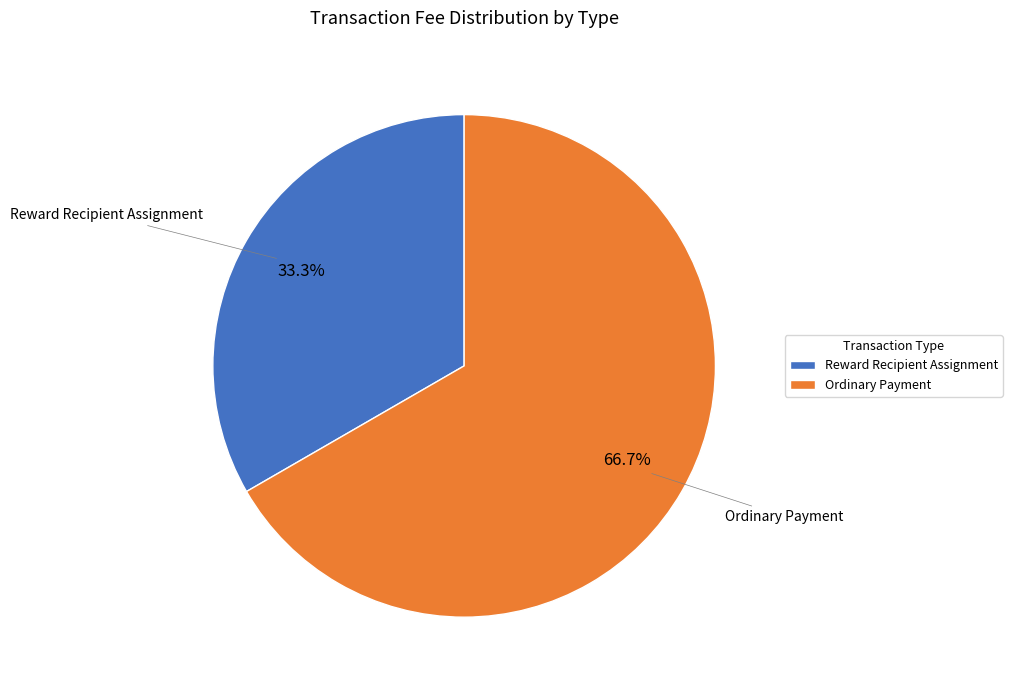

Count the number of slices in the pie.

2